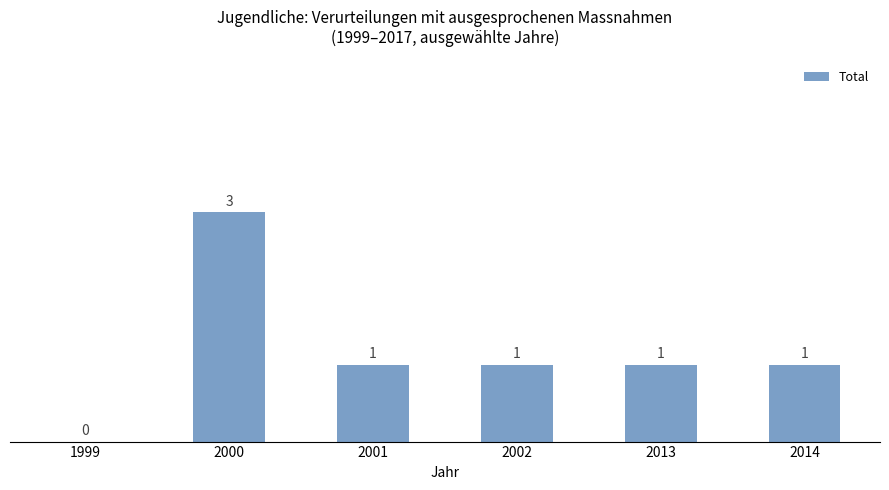

At which label does the data first exceed 1?

2000